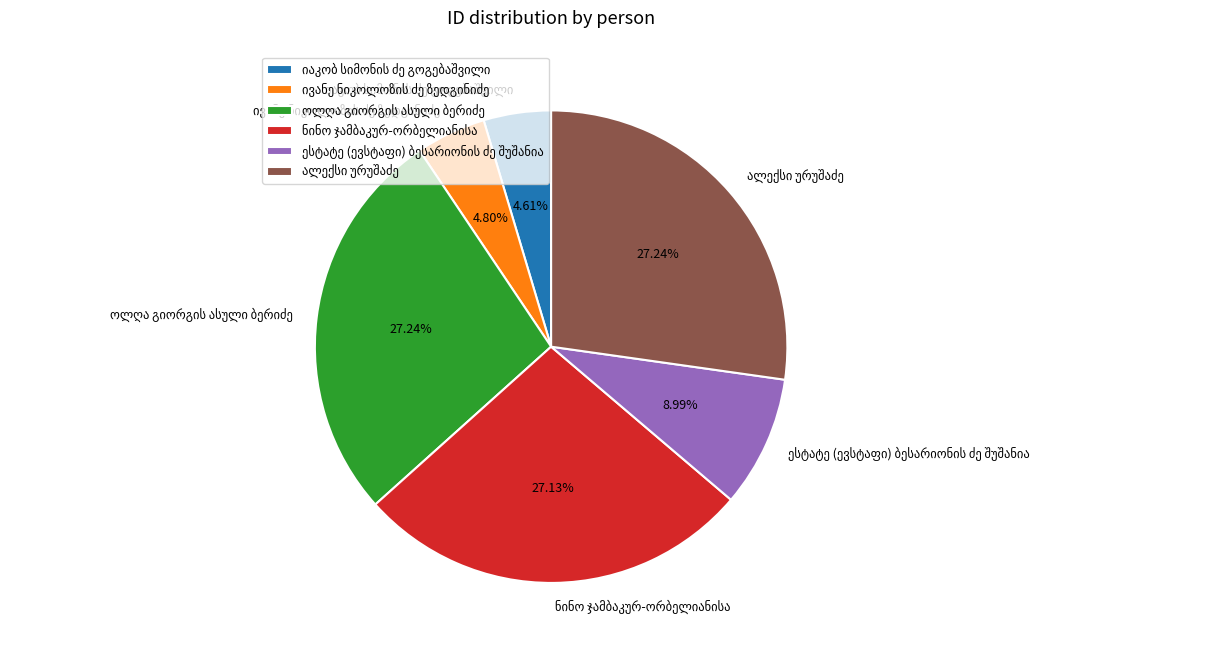

Is there any slice that represents more than half of the pie?

No